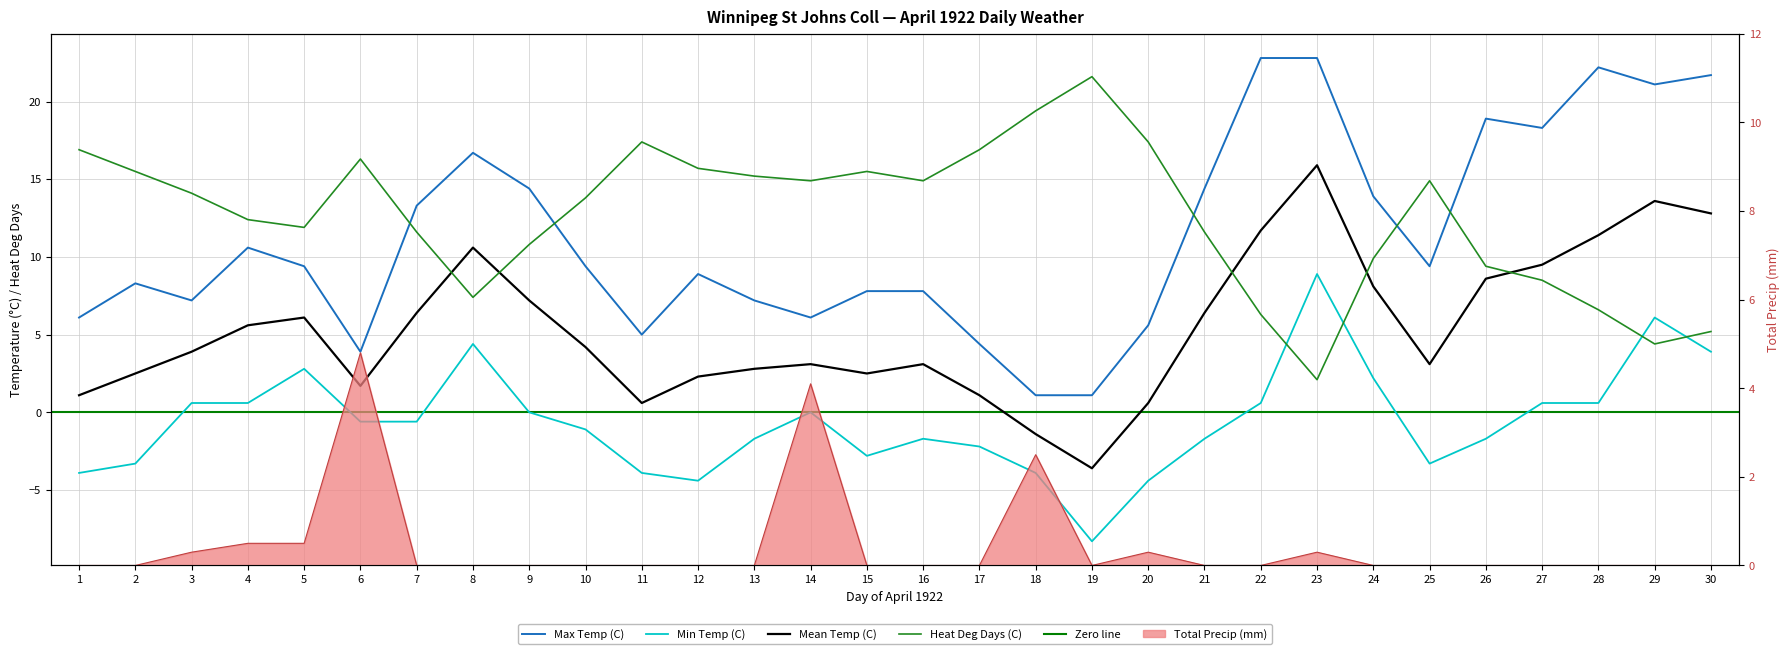

Which series ends up on top after the final intersection of Mean Temp (C) and Heat Deg Days (C)?

Mean Temp (C)